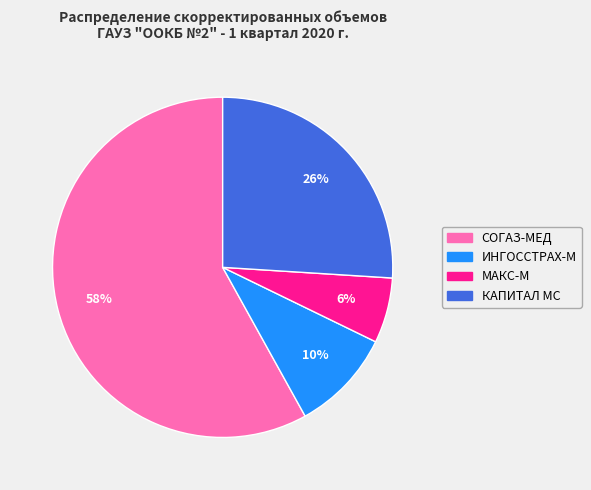

Is there any slice that represents more than half of the pie?

Yes